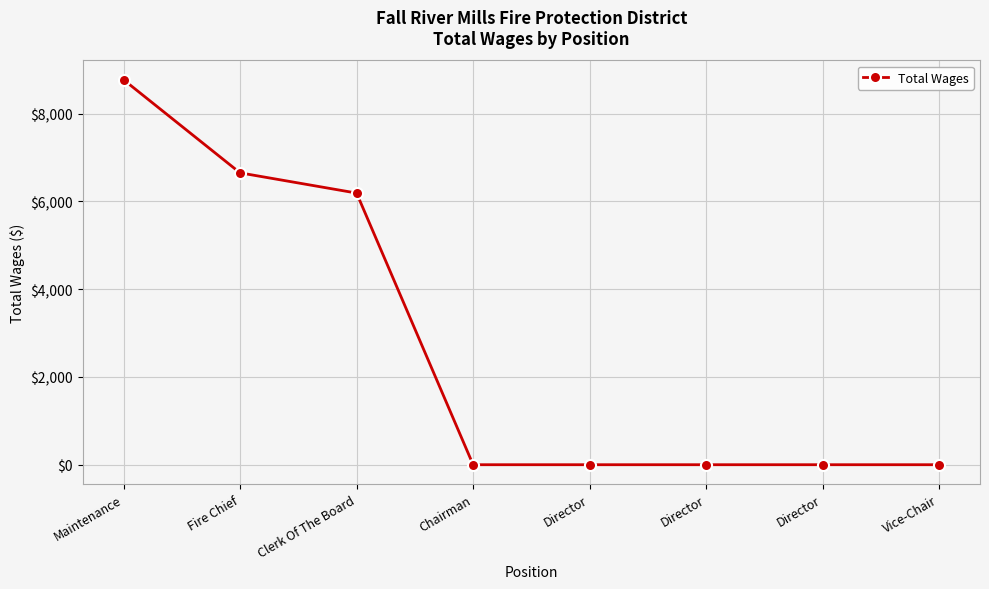

Where is the data nearest to the value 4388?

Clerk Of The Board